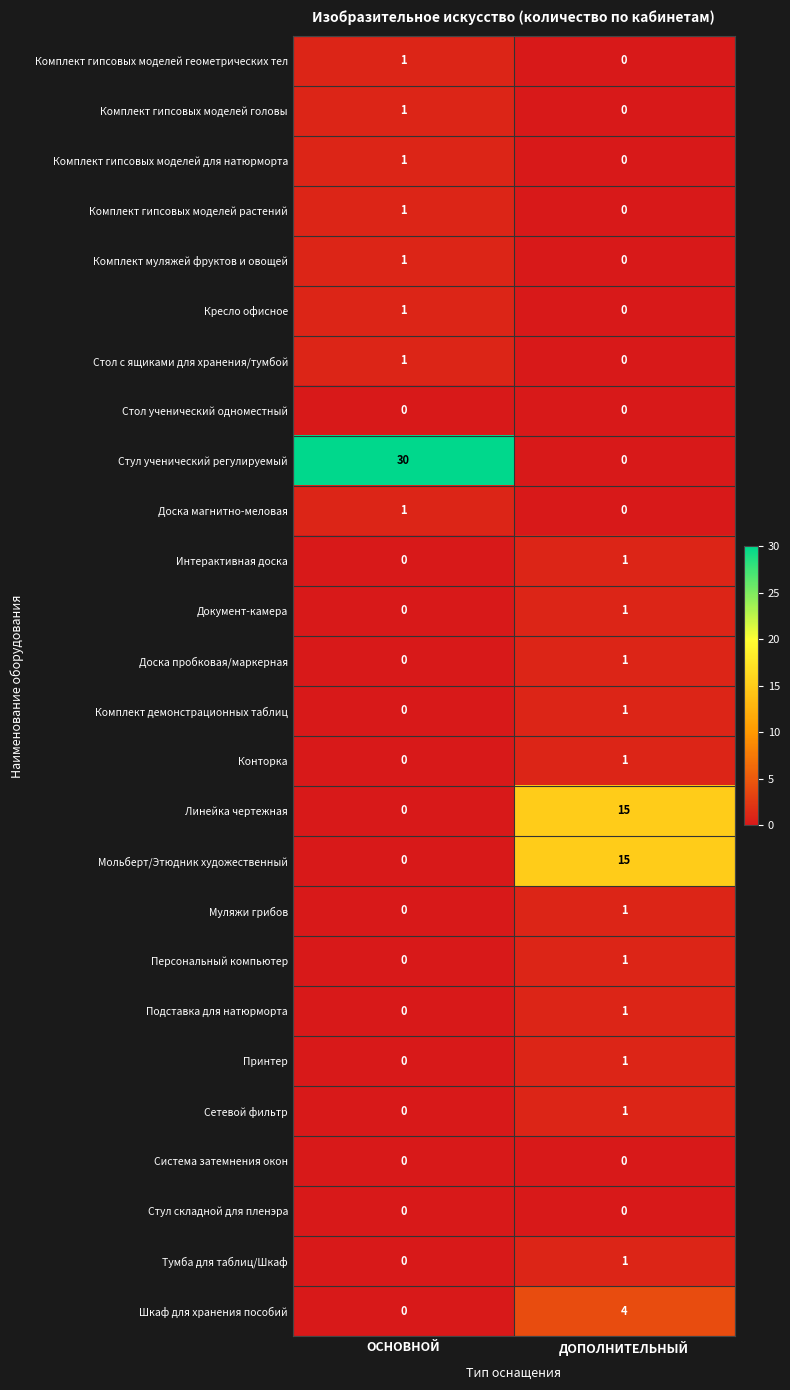

What is the greatest value displayed?

30